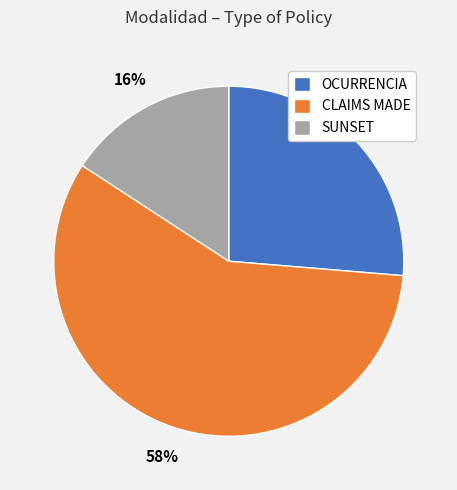

Which category has the smallest portion of the pie?

SUNSET